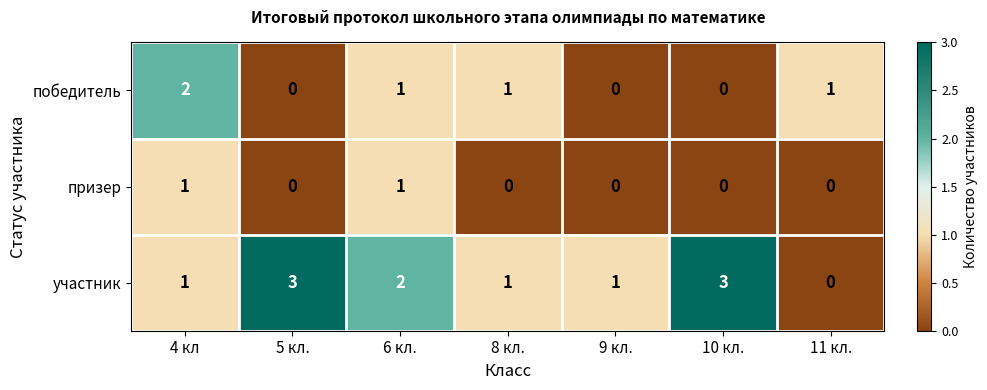

Which series has the largest range (max minus min)?

участник